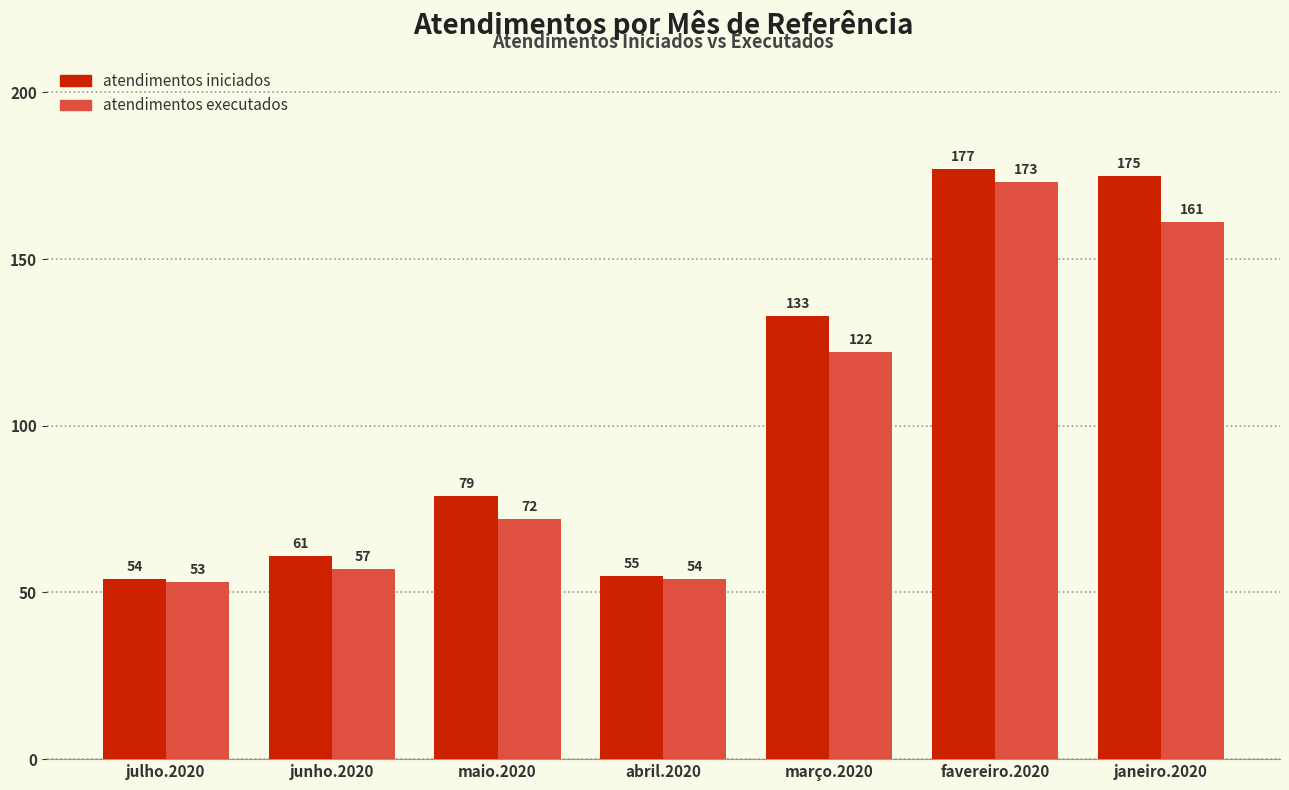

What is the value of the atendimentos executados bar at the 3rd from the left?

72